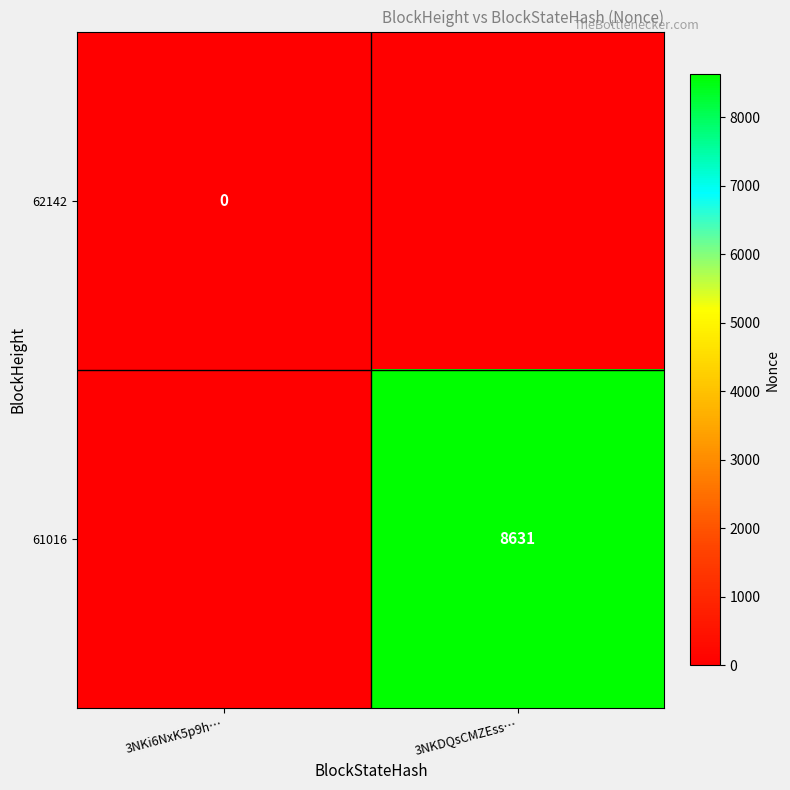

The value of 61016 at 3NKDQsCMZEss… is 12468. True or false?

False